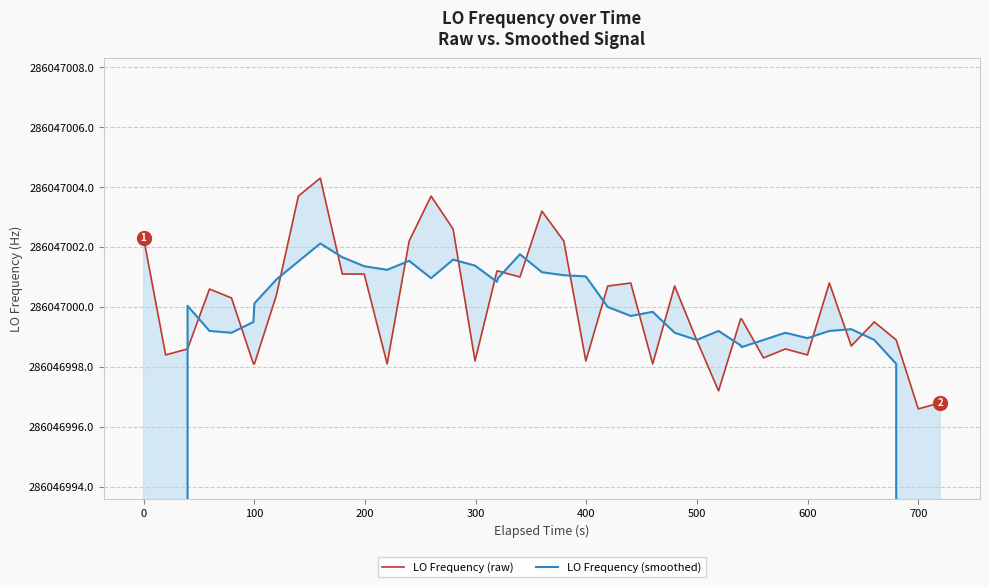

What is the greatest value displayed?

286047004.3